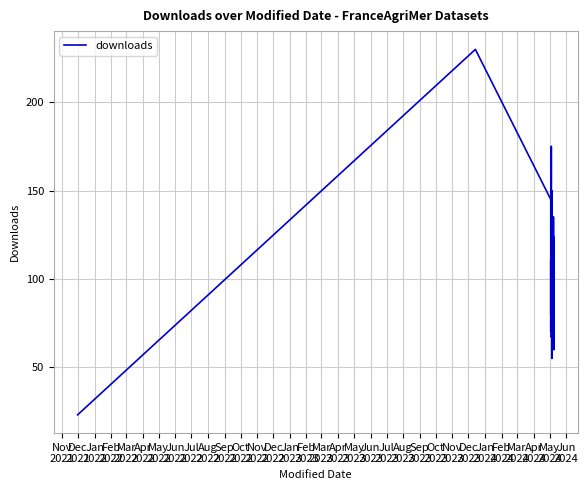

Reading left to right, what are all the values shown in this chart?

23	230	145	80	82	86	111	95	70	70	156	175	67	70	115	113	91	62	85	149	55	150	89	86	74	130	81	135	67	124	68	77	60	101	85	98	90	86	95	111